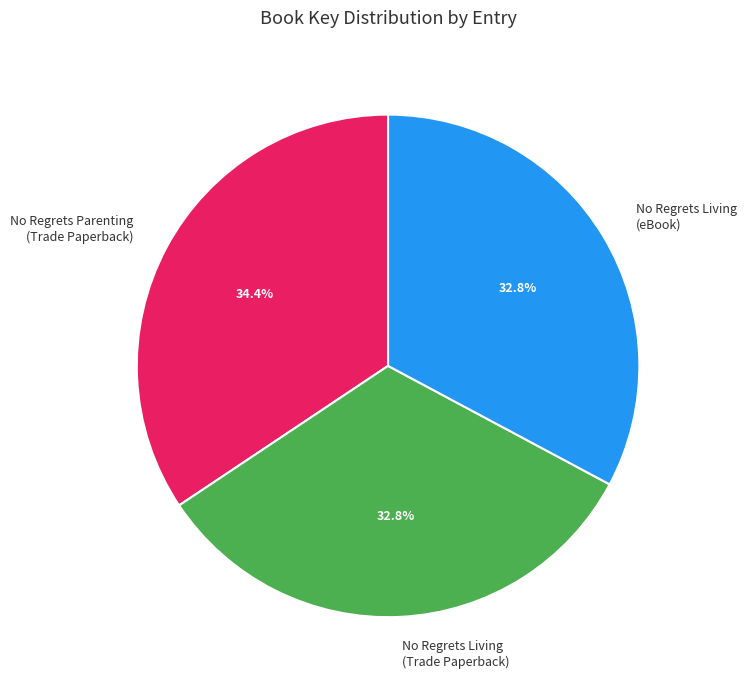

How much of the chart is everything except No Regrets Living (eBook)?

67.2%